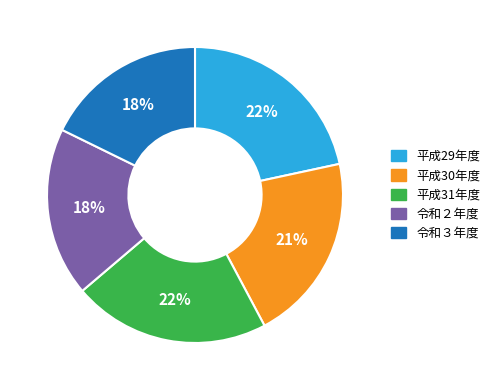

How many segments does this pie chart have?

5